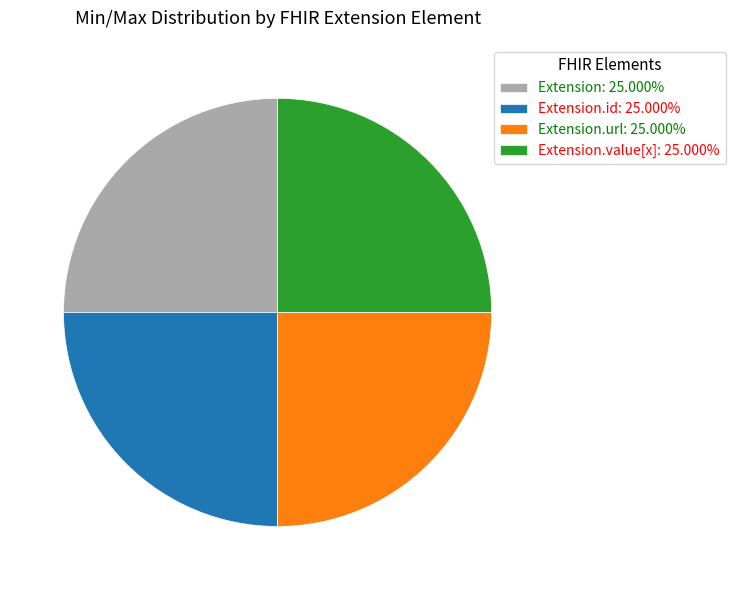

Approximately how many times larger is the value at Extension.value[x]: 25.000% compared to Extension: 25.000%?

1.0